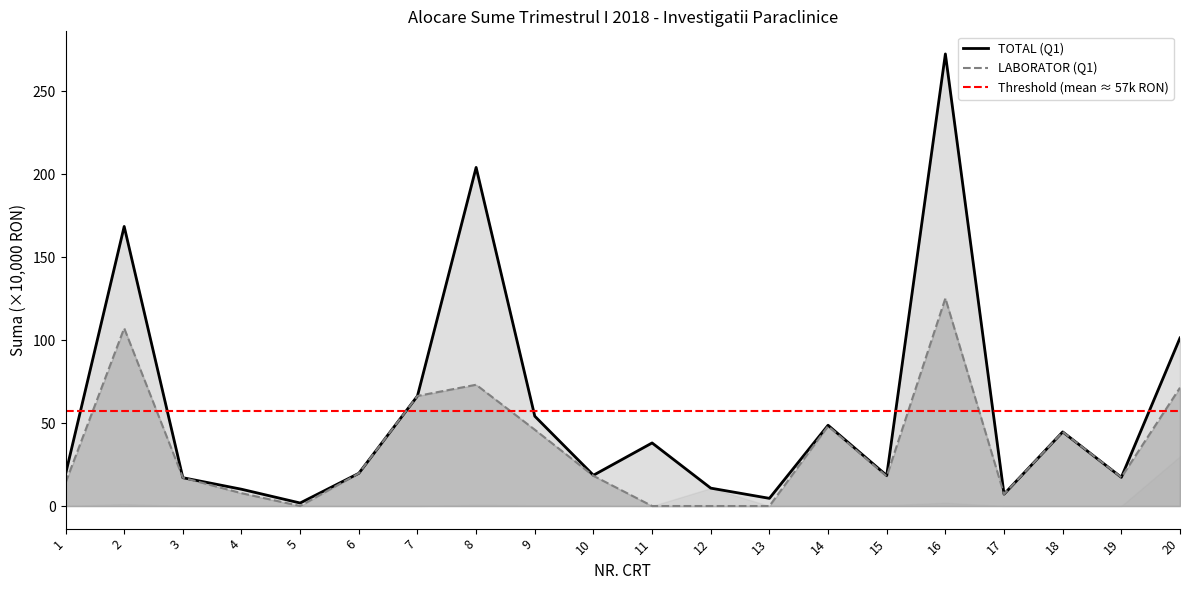

In LABORATOR (Q1), how many points are higher than both neighbors (excluding endpoints)?

5